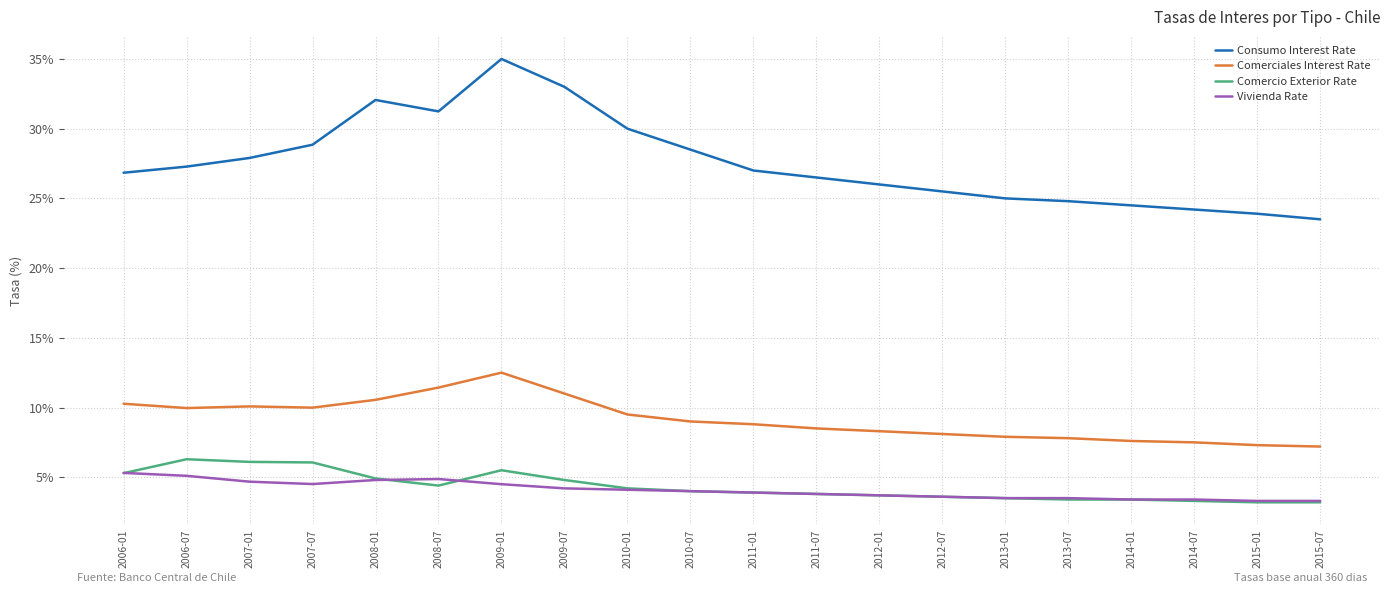

What is the approximate value of Comercio Exterior Rate at 2015-07?

3.2